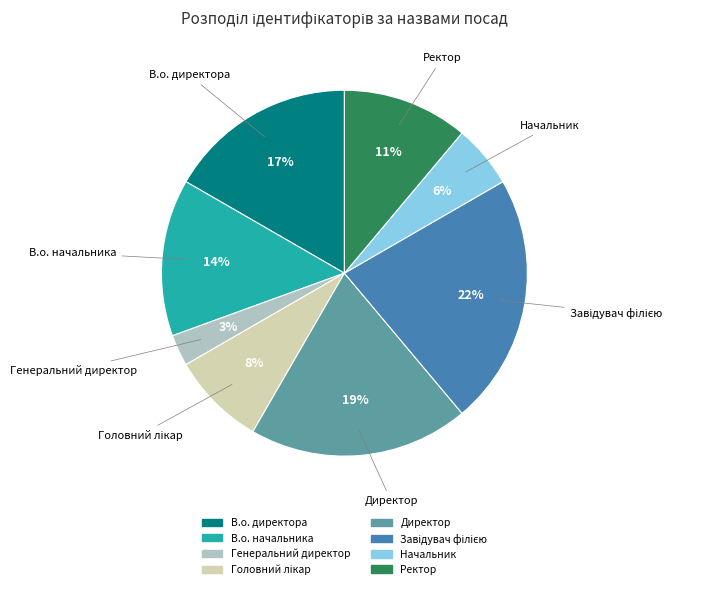

Is there a majority slice in this chart?

No